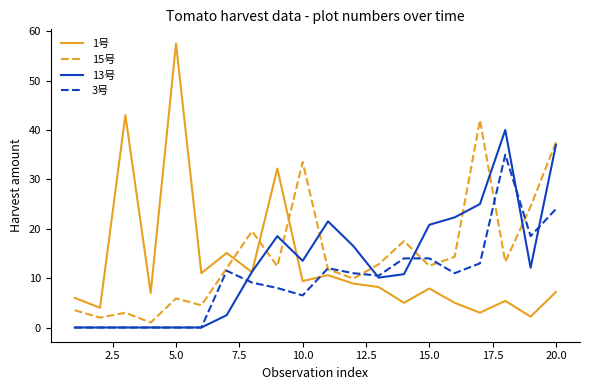

Which series has the widest spread of values?

1号